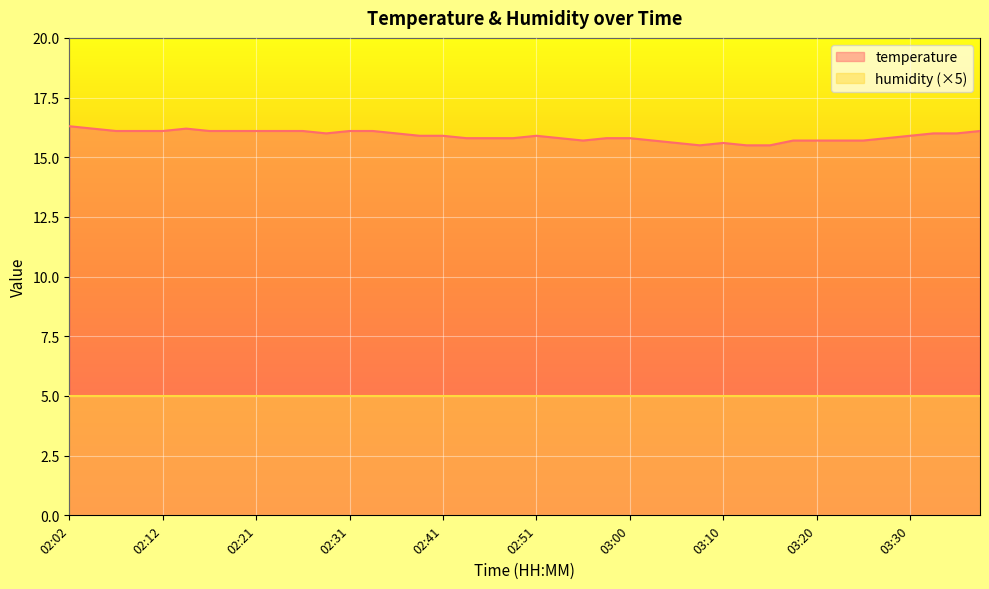

List the labels in order of value, smallest first.

03:08, 03:13, 03:15, 03:05, 03:10, 02:56, 03:03, 03:18, 03:20, 03:23, 03:25, 02:43, 02:46, 02:48, 02:53, 02:58, 03:00, 03:27, 02:38, 02:41, 02:51, 03:30, 02:29, 02:36, 03:32, 03:35, 02:07, 02:09, 02:12, 02:16, 02:19, 02:21, 02:24, 02:26, 02:31, 02:34, 03:37, 02:04, 02:14, 02:02